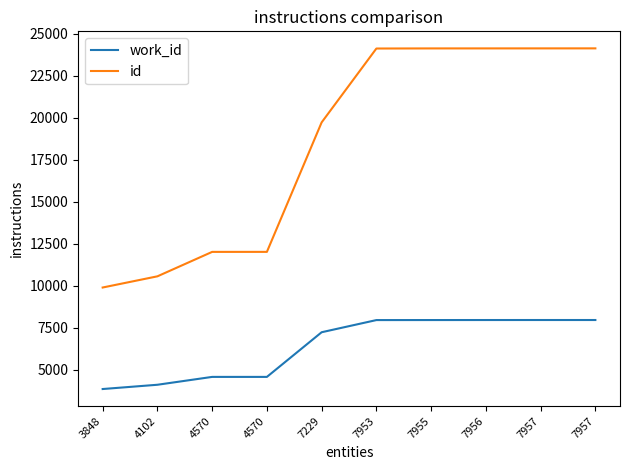

Rank the series by their average value, from lowest to highest.

work_id, id